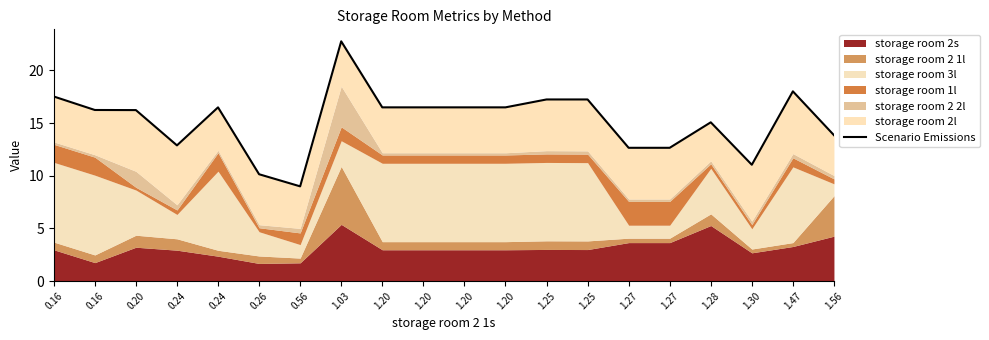

Between 0.26 and 1.47, which is larger?

1.47